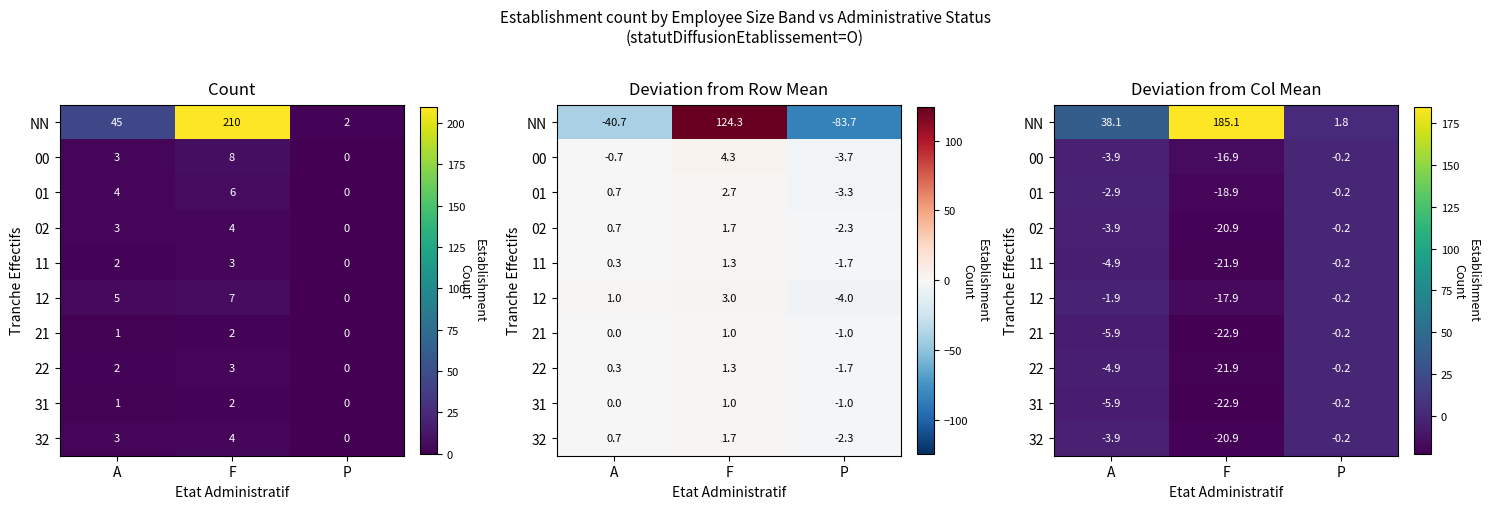

How many values in the 22 series are below -4?

2